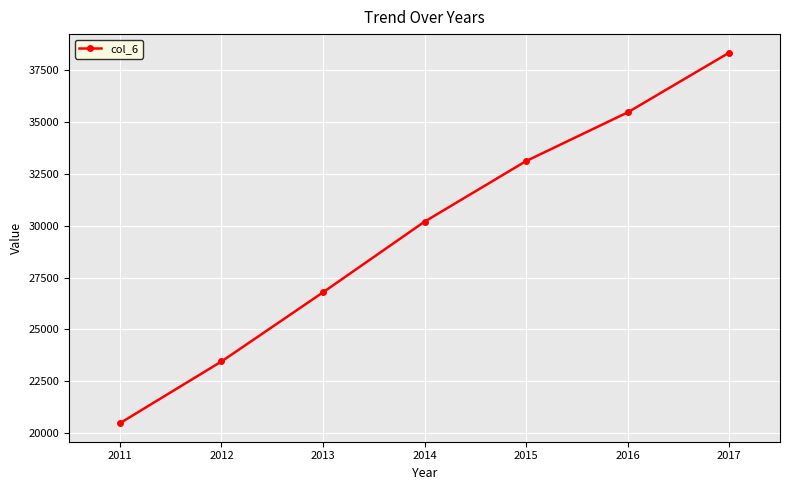

At which label does the data first exceed 30197?

2014